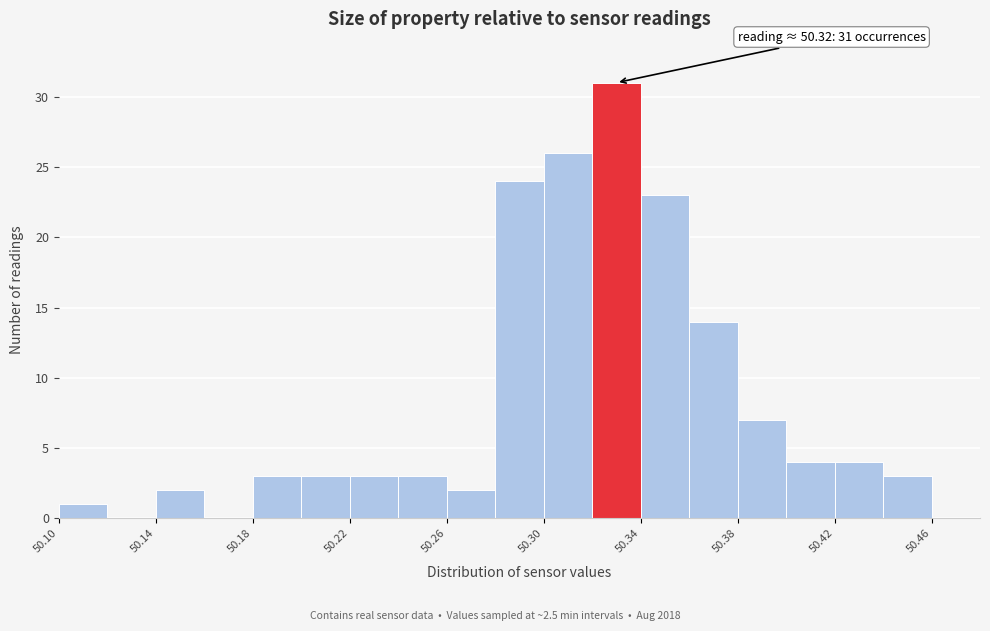

Which range on the x-axis has the tallest bar?

50.32 to 50.34